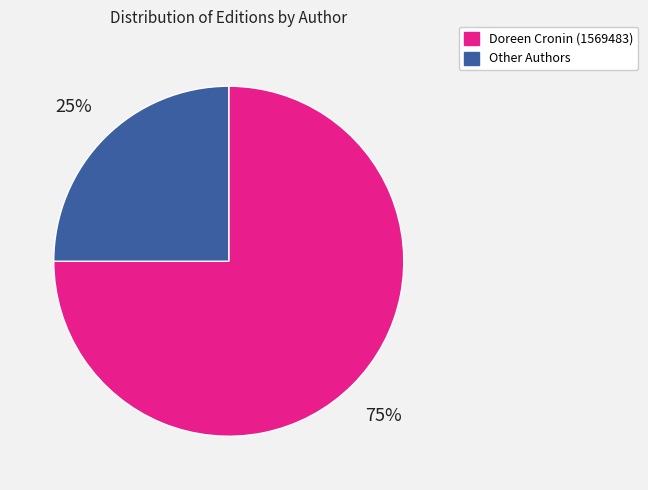

Is there a majority slice in this chart?

Yes